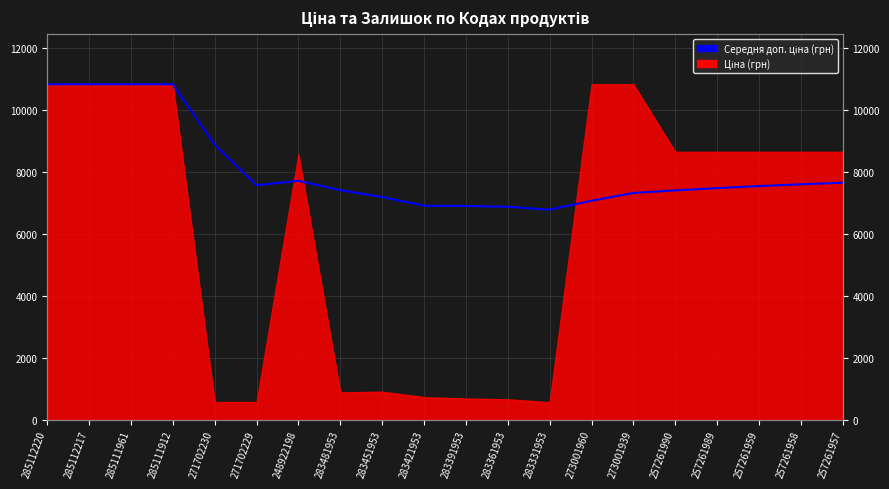

Is it true that the value at 257261989 is 4231.3?

False